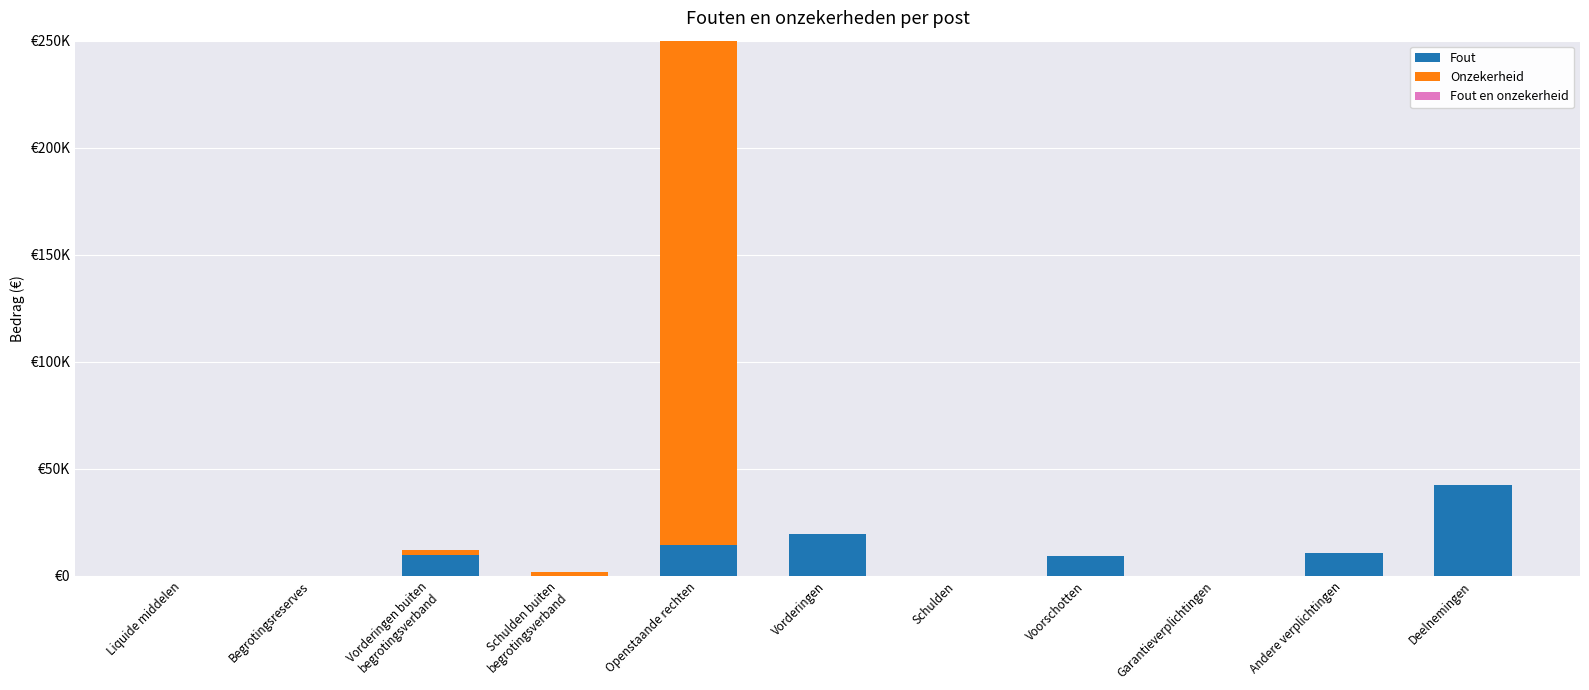

Does the chart contain stacked bars?

Yes